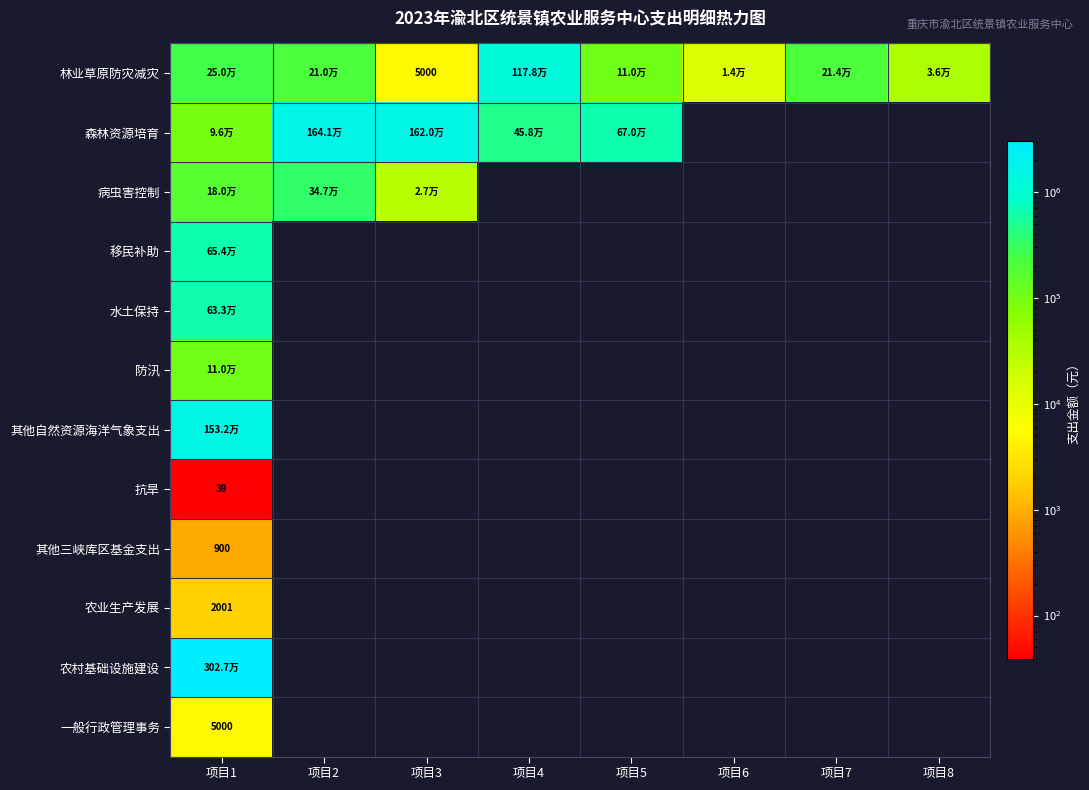

Between 项目2 and 项目3, which series saw the biggest shift?

病虫害控制